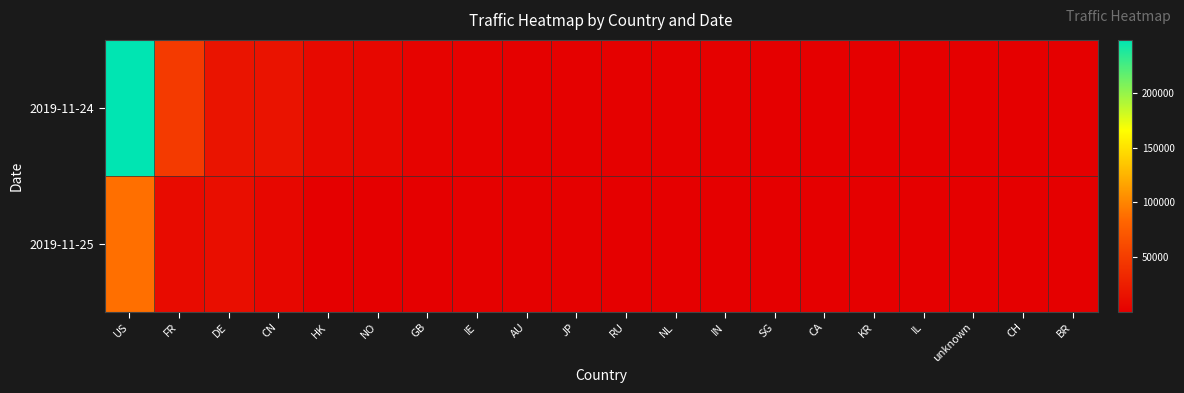

Reading left to right, what are all the values shown in this chart?

2019-11-24: US=248578	FR=47520	DE=16692	CN=16209	HK=7933	NO=6396	GB=3008	IE=2713	AU=1512	JP=1005	RU=1544	NL=1300	IN=1096	SG=648	CA=657	KR=522	IL=783	unknown=582	CH=553	BR=550
2019-11-25: US=88303	FR=9679	DE=11680	CN=6062	HK=341	NO=27	GB=949	IE=1175	AU=1654	JP=1453	RU=377	NL=516	IN=711	SG=495	CA=299	KR=432	IL=61	unknown=208	CH=207	BR=189